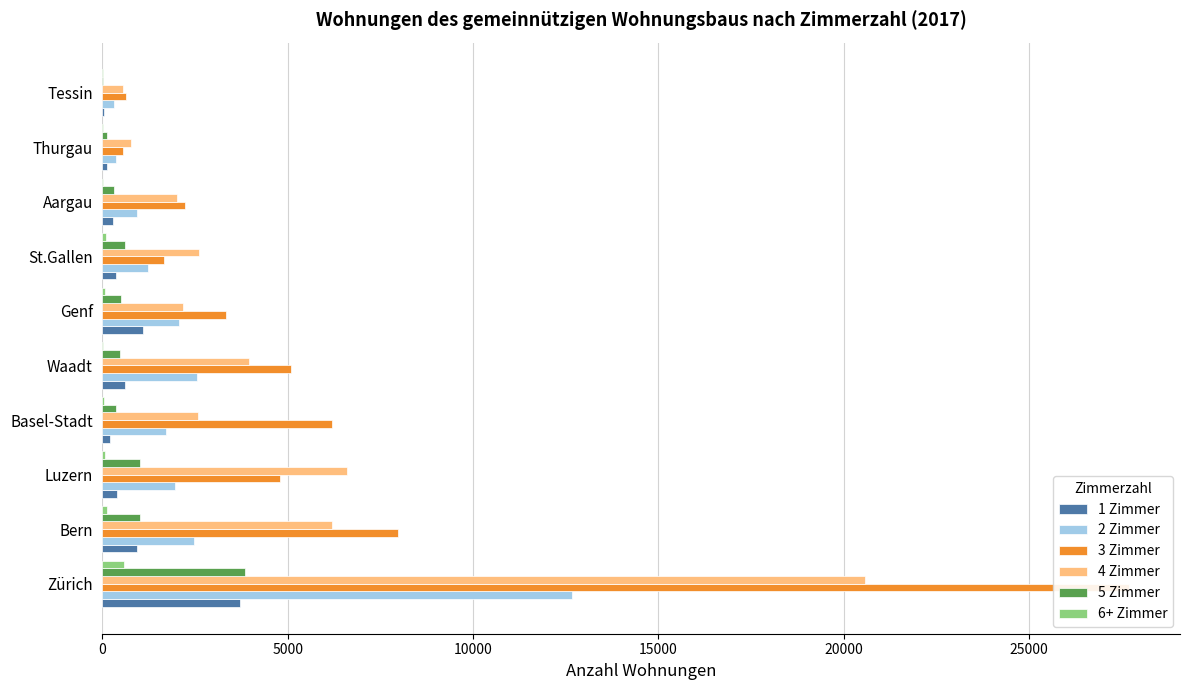

At how many categories does at least one series exceed 17364?

1